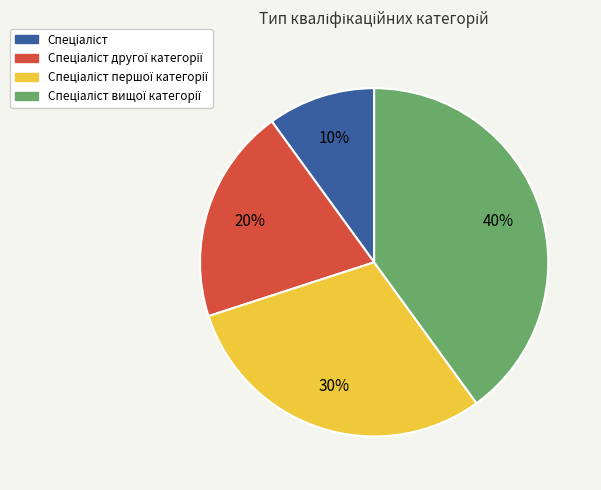

Does any single category account for the majority?

No